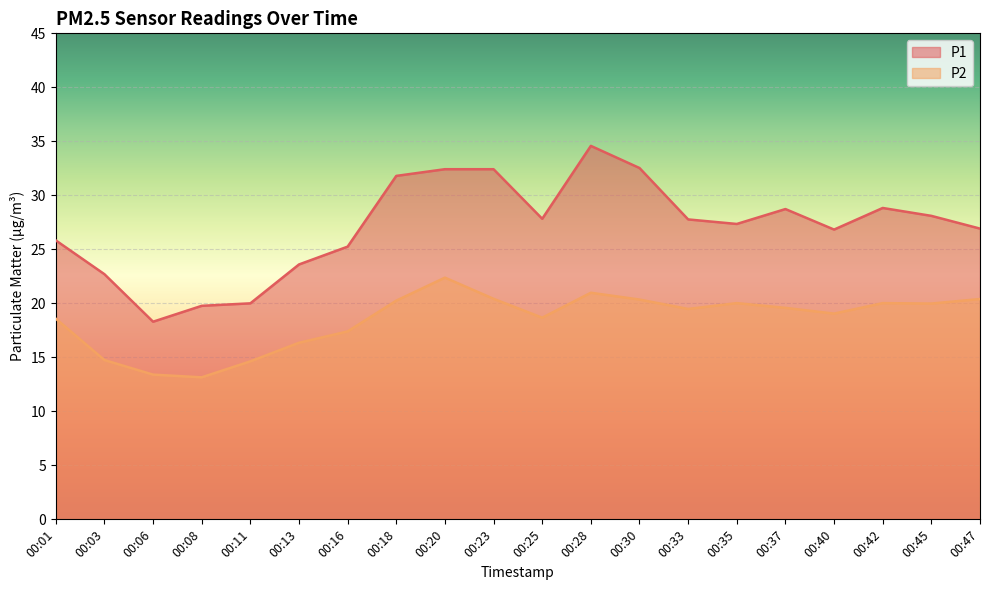

Reading right to left, transcribe all the data shown in this chart.

P1: 00:47=26.9	00:45=28.1	00:42=28.8	00:40=26.8	00:37=28.7	00:35=27.4	00:33=27.8	00:30=32.5	00:28=34.6	00:25=27.8	00:23=32.4	00:20=32.4	00:18=31.8	00:16=25.2	00:13=23.6	00:11=20.0	00:08=19.8	00:06=18.3	00:03=22.7	00:01=25.8
P2: 00:47=20.4	00:45=20.0	00:42=20.0	00:40=19.1	00:37=19.6	00:35=20.0	00:33=19.5	00:30=20.4	00:28=21.0	00:25=18.7	00:23=20.4	00:20=22.4	00:18=20.2	00:16=17.4	00:13=16.4	00:11=14.6	00:08=13.2	00:06=13.4	00:03=14.8	00:01=18.6